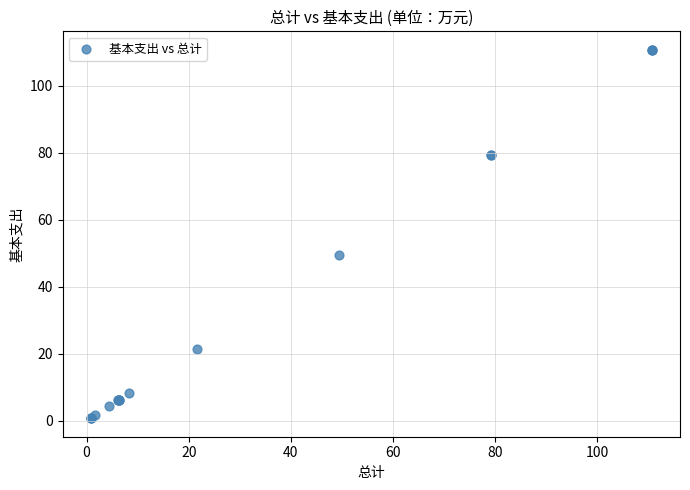

What Y value in the scatter plot is closest to 55?

49.4